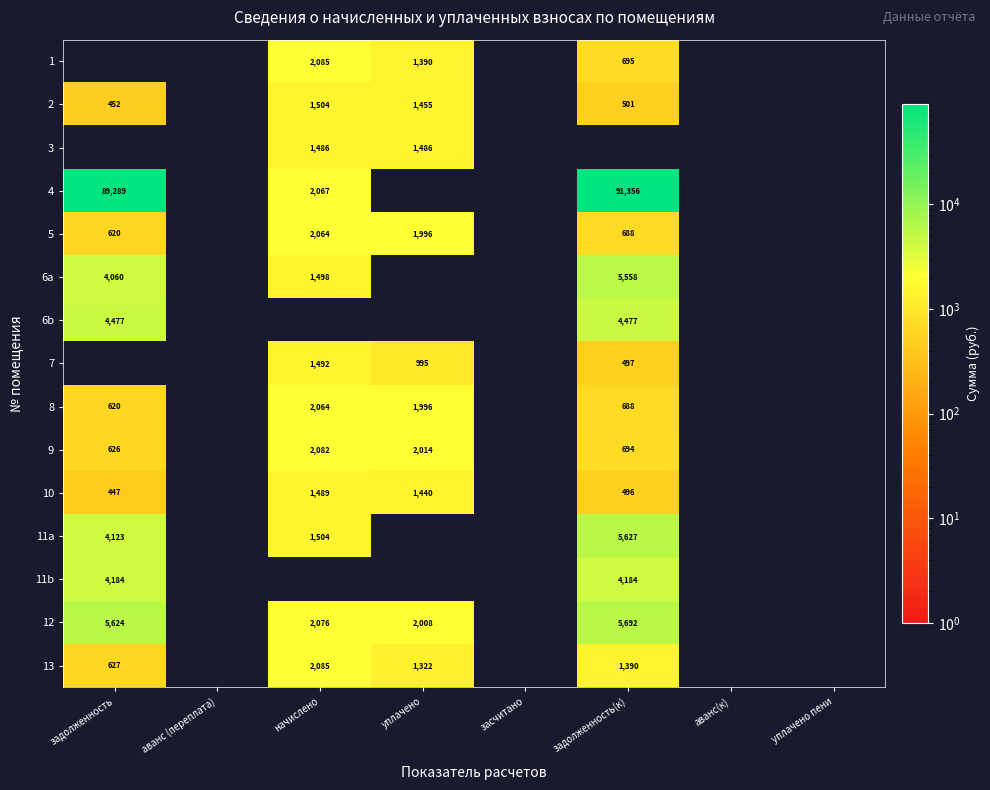

Is the value of 10 at задолженность greater than the value of 13 at задолженность(к)?

No